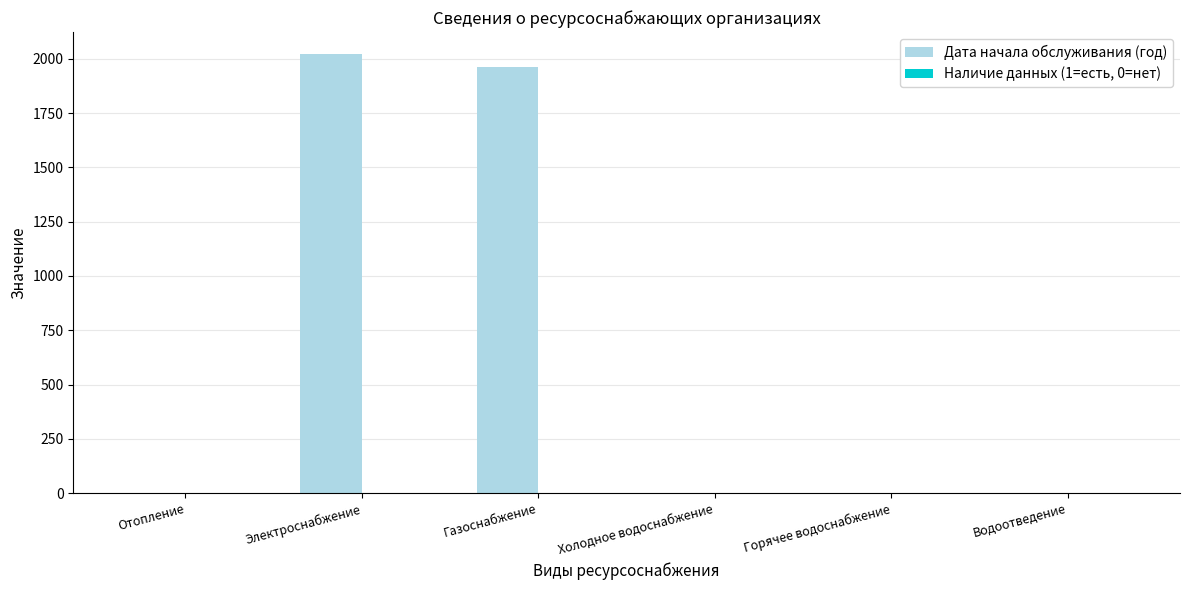

Is it true that Дата начала обслуживания (год) equals -936 at Водоотведение?

False